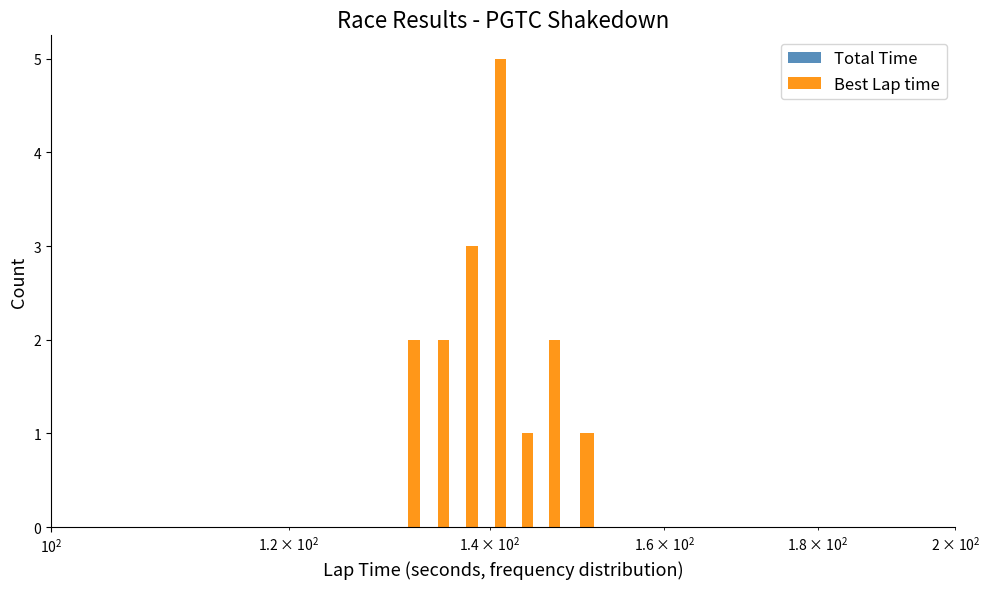

Which series has the largest total across all categories?

Best Lap time